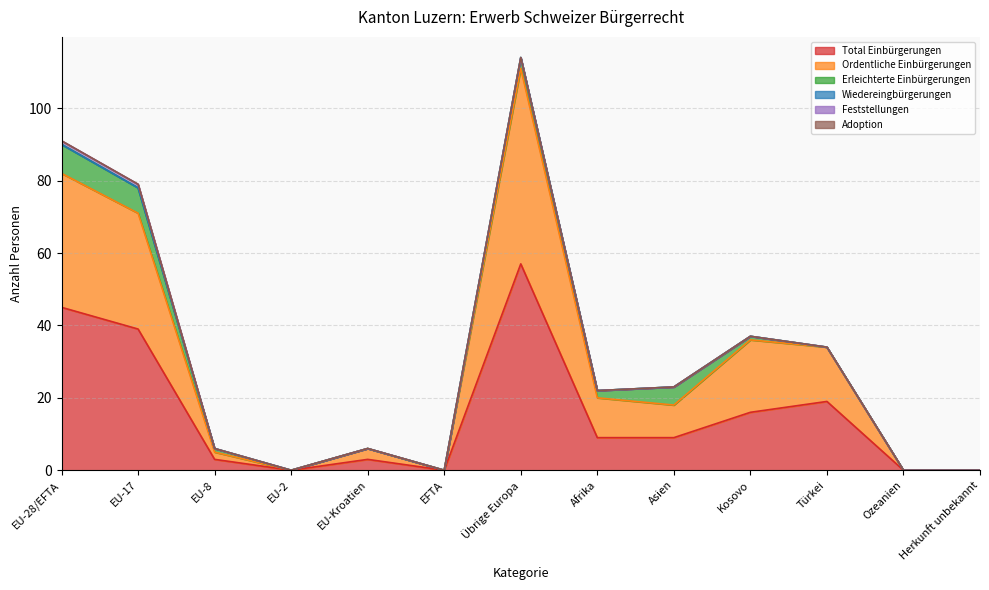

What is the label of the 6th point from the right?

Afrika